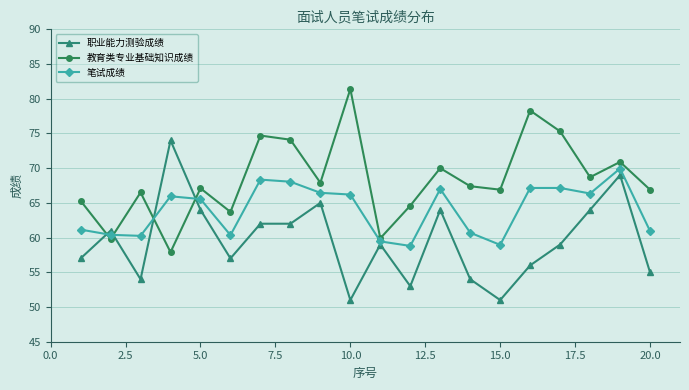

True or false: 教育类专业基础知识成绩 has more than 0 interior local peaks.

True